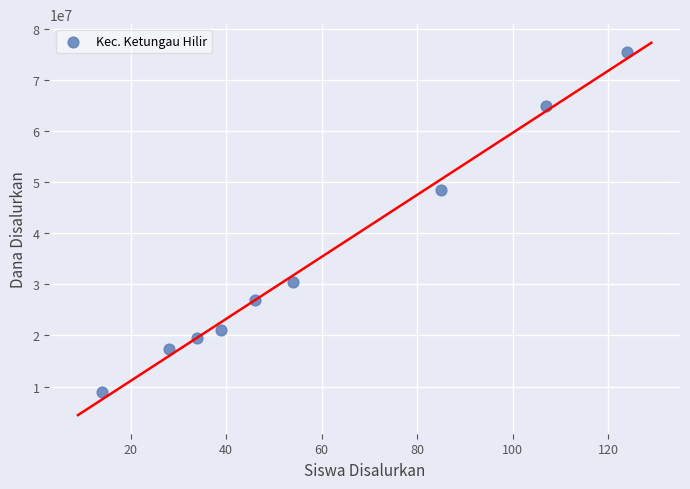

What Y value in the scatter plot is closest to 42187500?

48375000